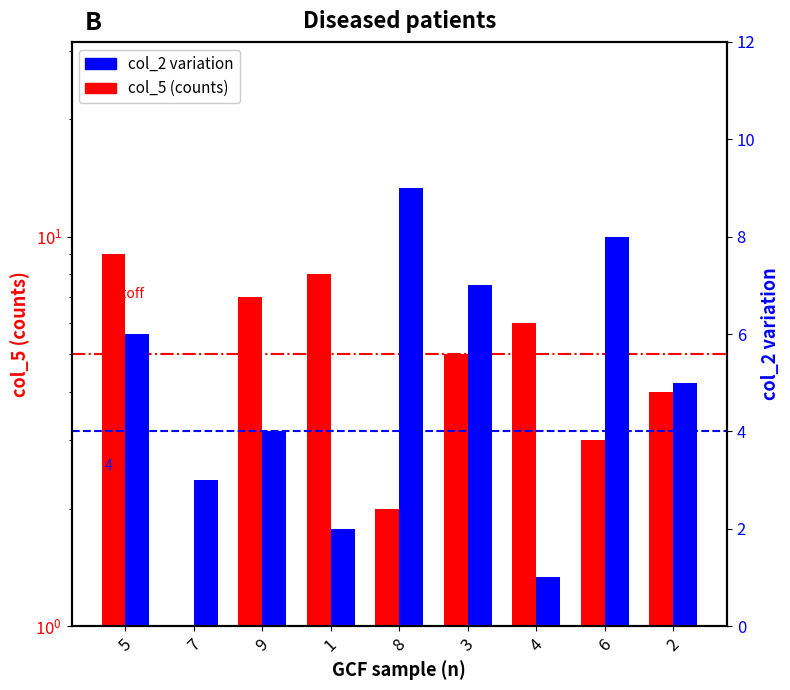

The value of col_5 (counts) at 8 is 2. True or false?

True